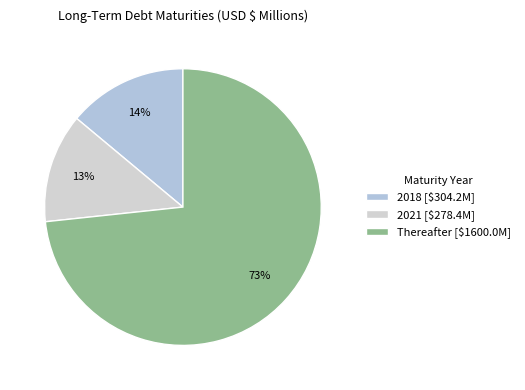

Combined, what portion of the pie is 2021 and Thereafter?

86.1%